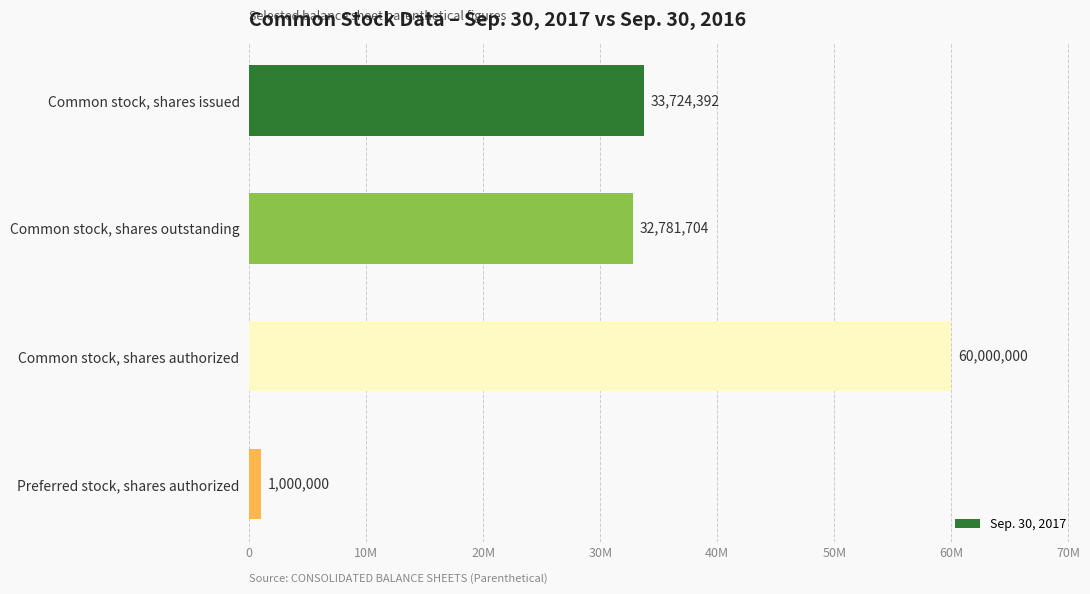

Does the chart contain any negative values?

No